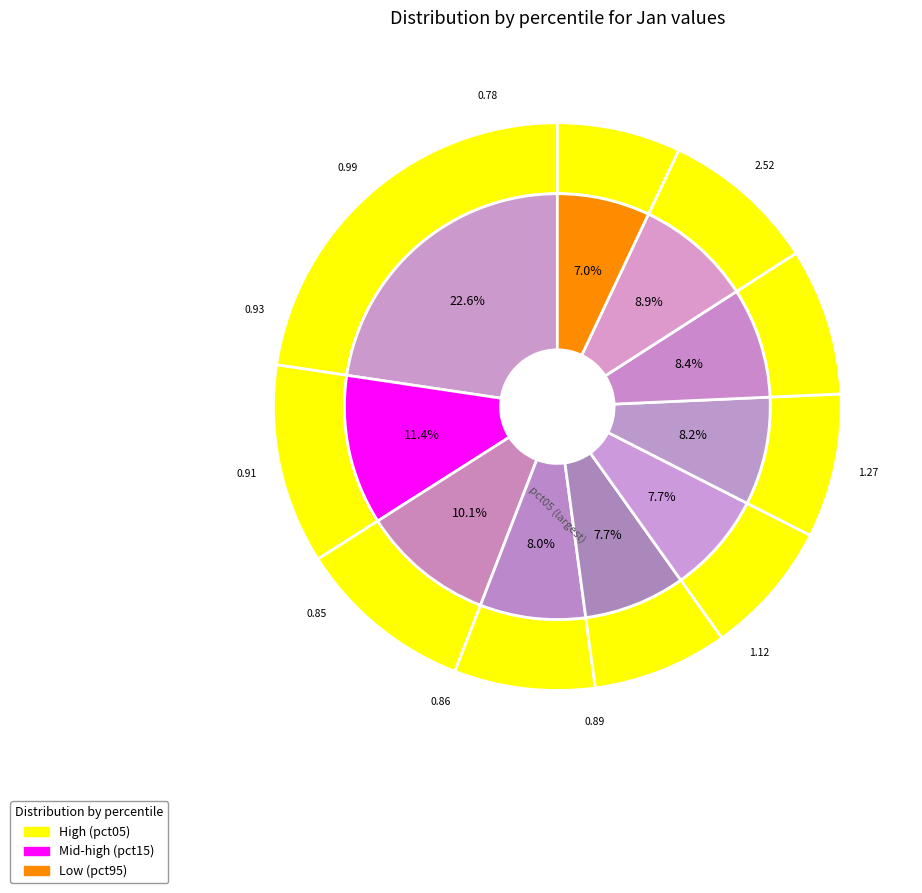

Does pct95 account for over 50% of the chart?

No